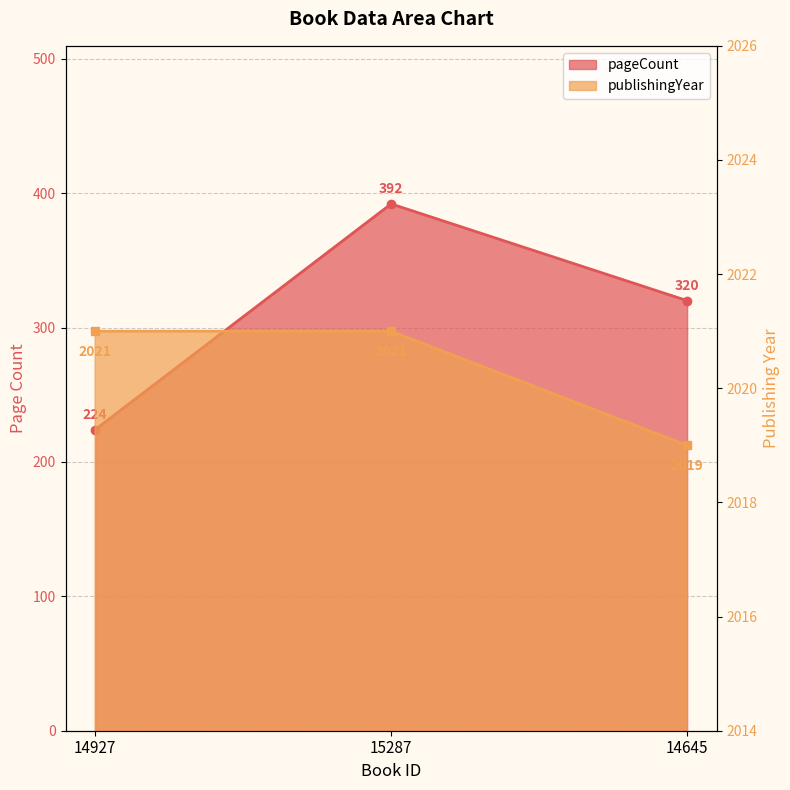

Reading left to right, list all the values displayed in this chart.

pageCount: 224	392	320
publishingYear: 2021	2021	2019